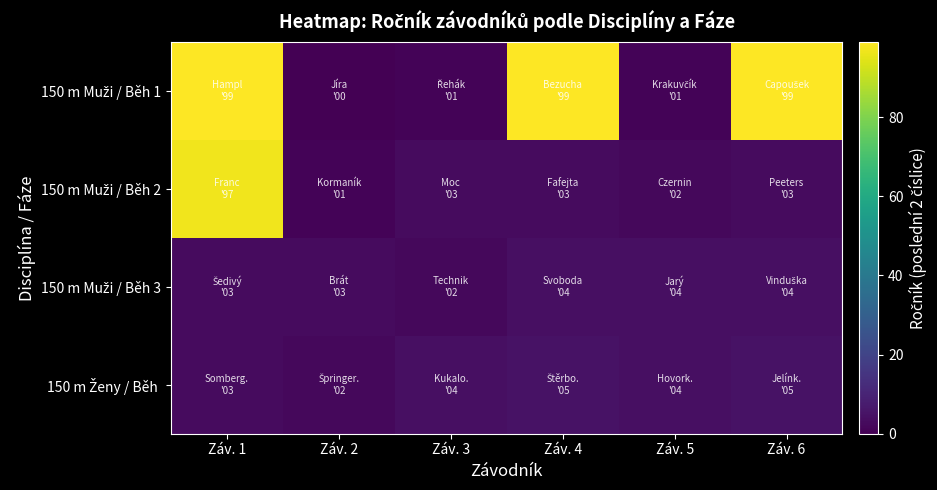

Which category has the highest value across all series?

Záv. 1